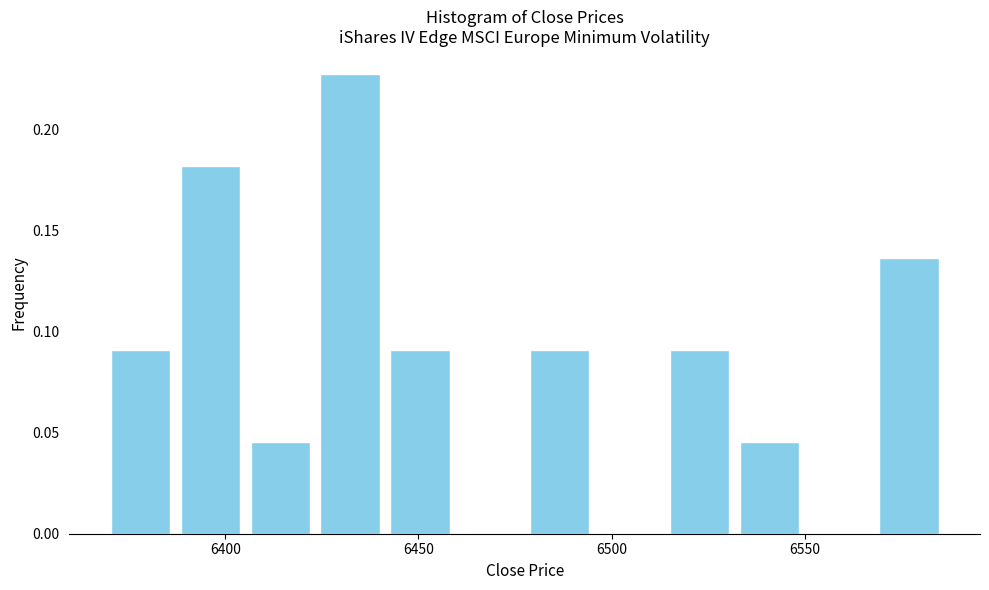

Read against the x-axis, roughly where is the centre of the tallest bar?

6430